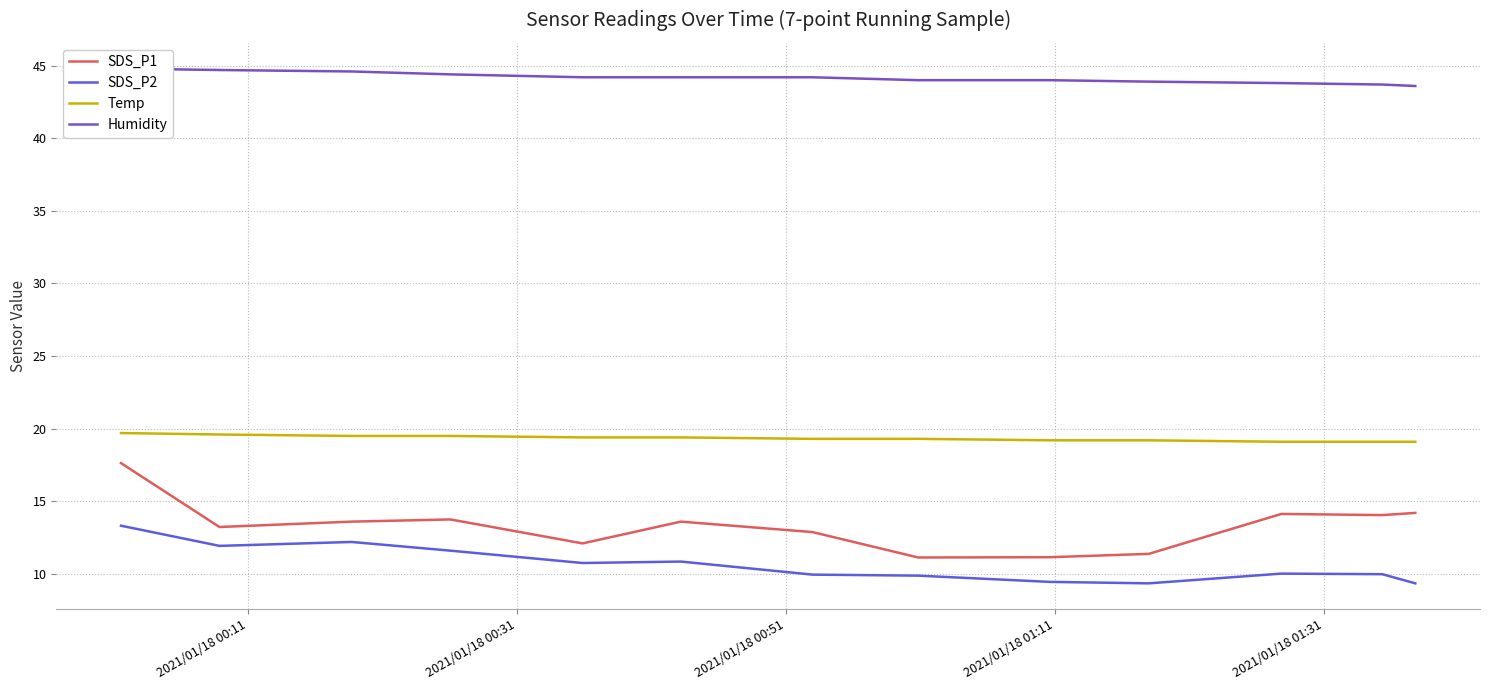

How many data points does each series have?

13